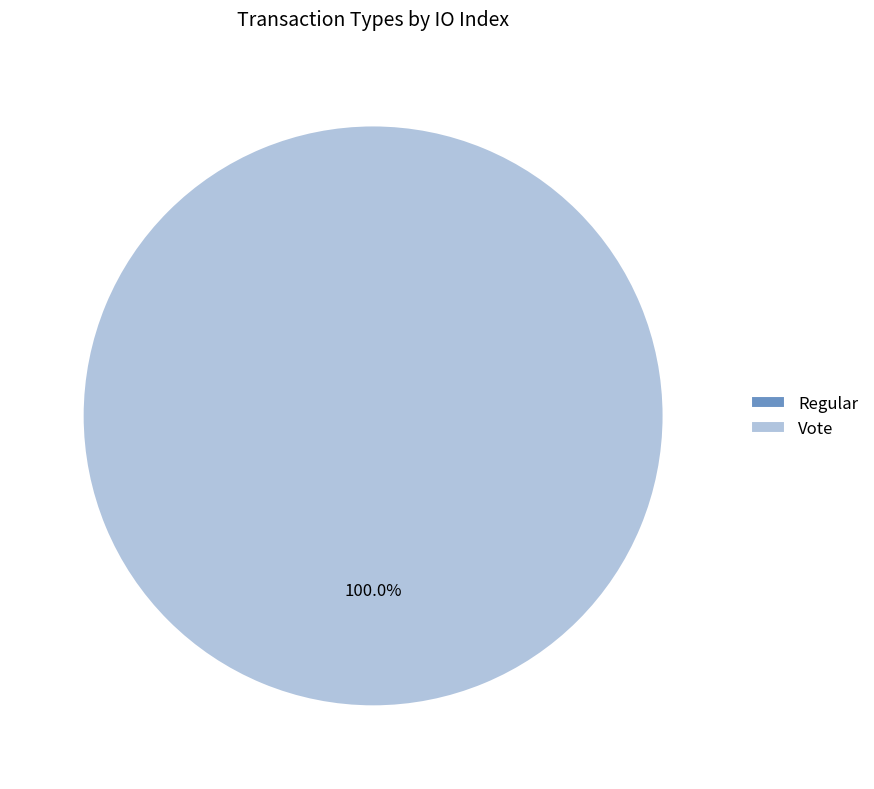

To the nearest percent, what is the difference between the Regular and Vote slice percentages?

100%